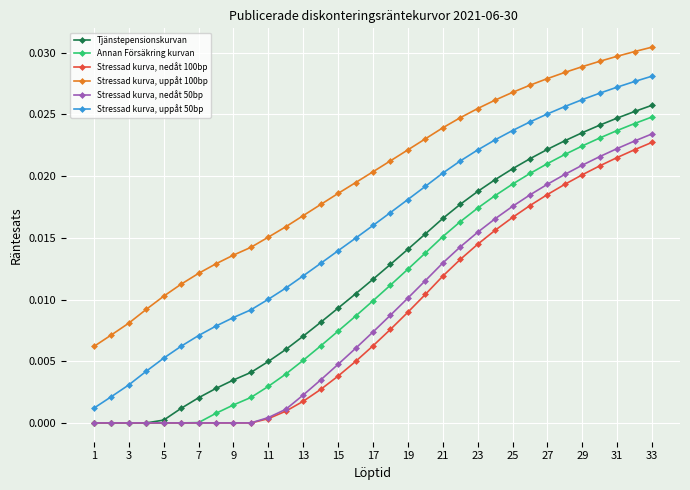

True or false: Stressad kurva, uppåt 100bp and Stressad kurva, nedåt 50bp intersect in this chart.

False